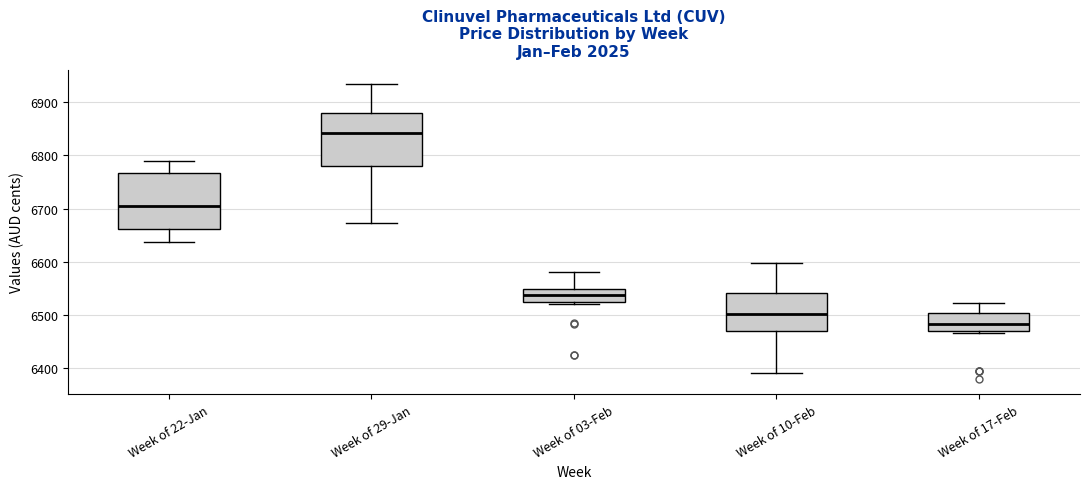

Reading left to right, transcribe this box plot: for each box, give where its median line is, the range the box spans, and where its two whiskers end, as read against the y-axis. The values are not printed on the chart, so give them approximately, as read against the axis.

Week of 22-Jan: median 6710, box 6660 to 6770, whiskers 6640 to 6790
Week of 29-Jan: median 6840, box 6780 to 6880, whiskers 6670 to 6930
Week of 03-Feb: median 6540, box 6520 to 6550, whiskers 6520 (just below the box's lower edge) to 6580
Week of 10-Feb: median 6500, box 6470 to 6540, whiskers 6390 to 6600
Week of 17-Feb: median 6480, box 6470 to 6500, whiskers 6470 to 6520